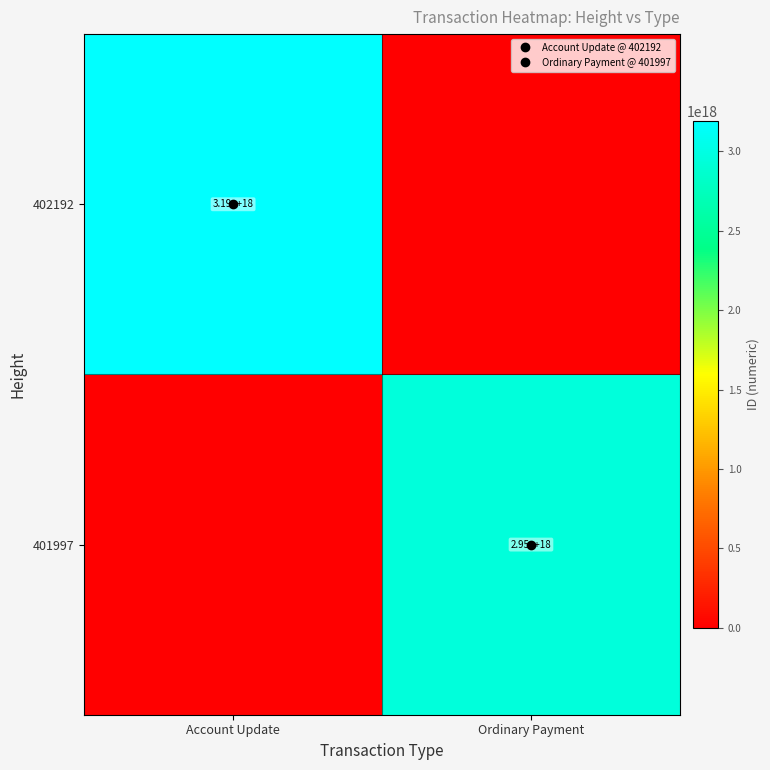

The 401997 series shows 0 at Account Update. True or false?

True